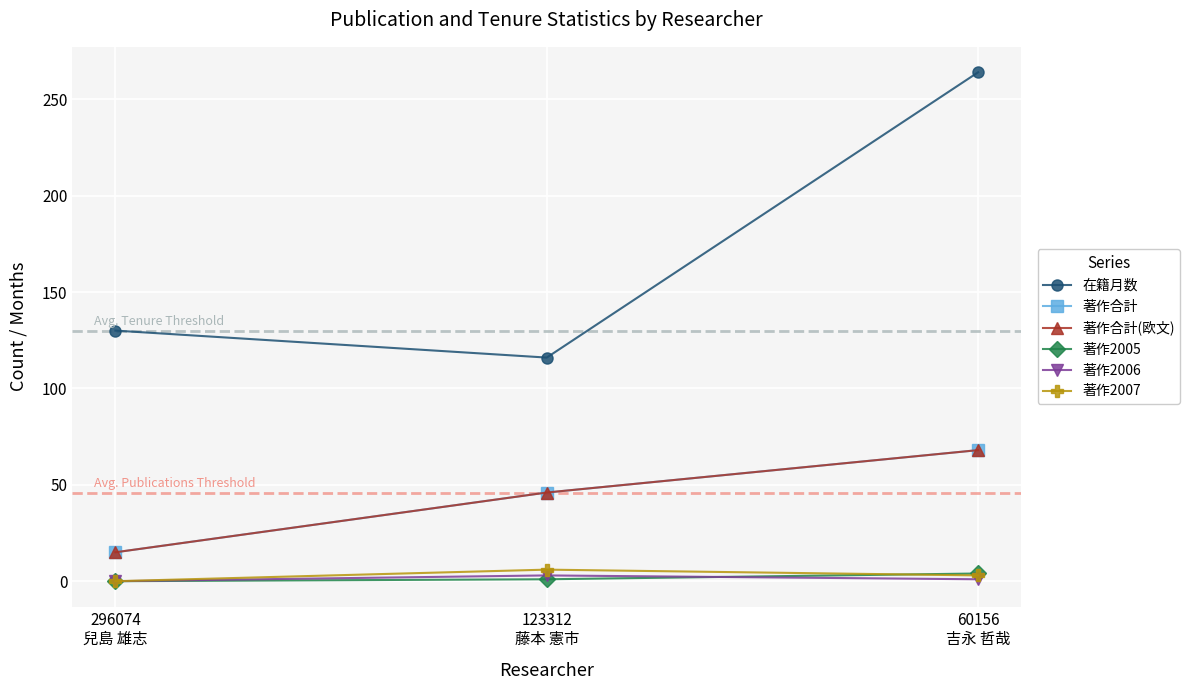

Is this an area chart (filled region under the line)?

No